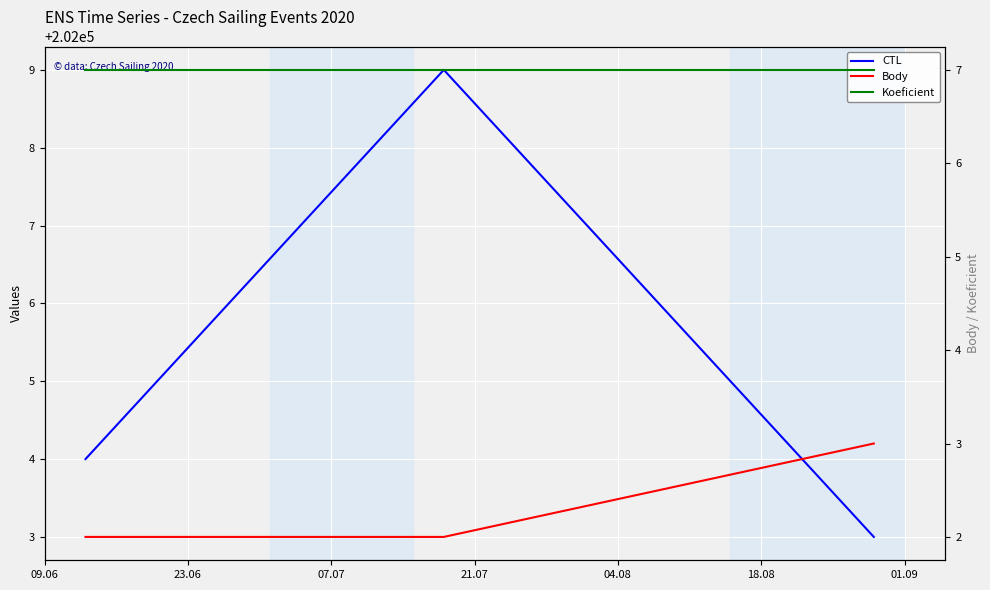

True or false: CTL and Koeficient intersect in this chart.

False